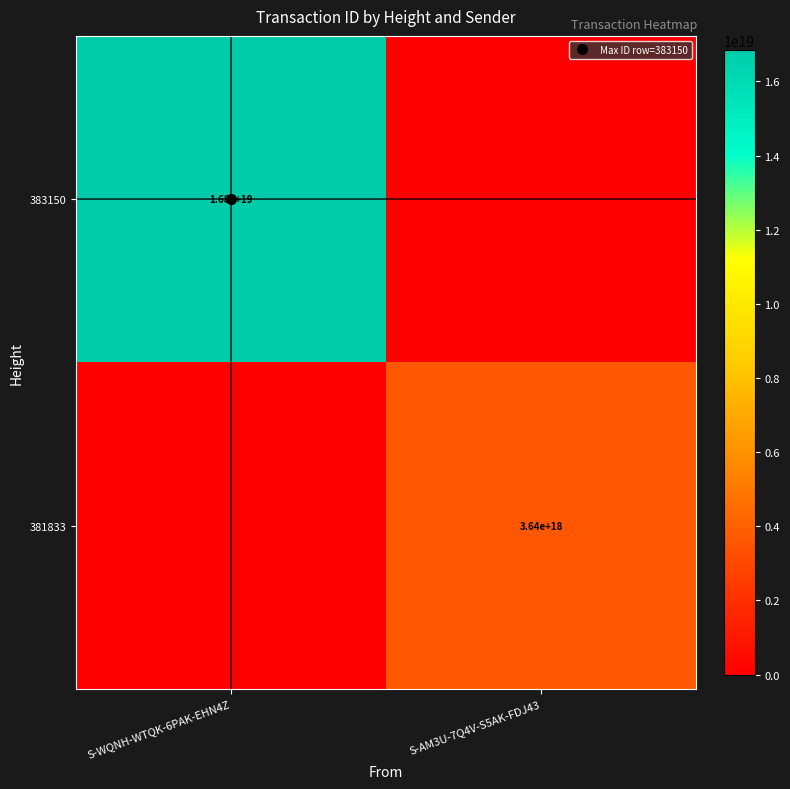

Which series has the largest range (max minus min)?

383150